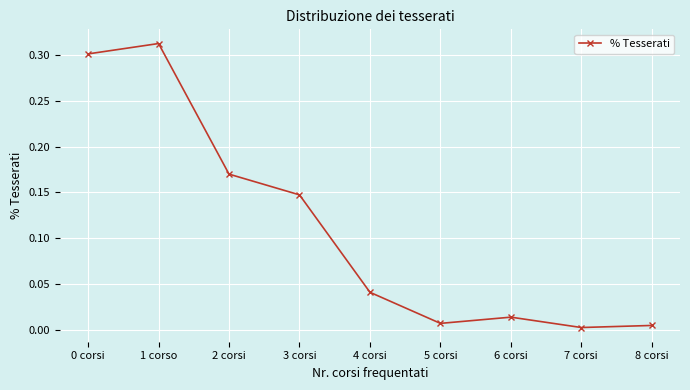

What is the label of the 4th point from the left?

3 corsi